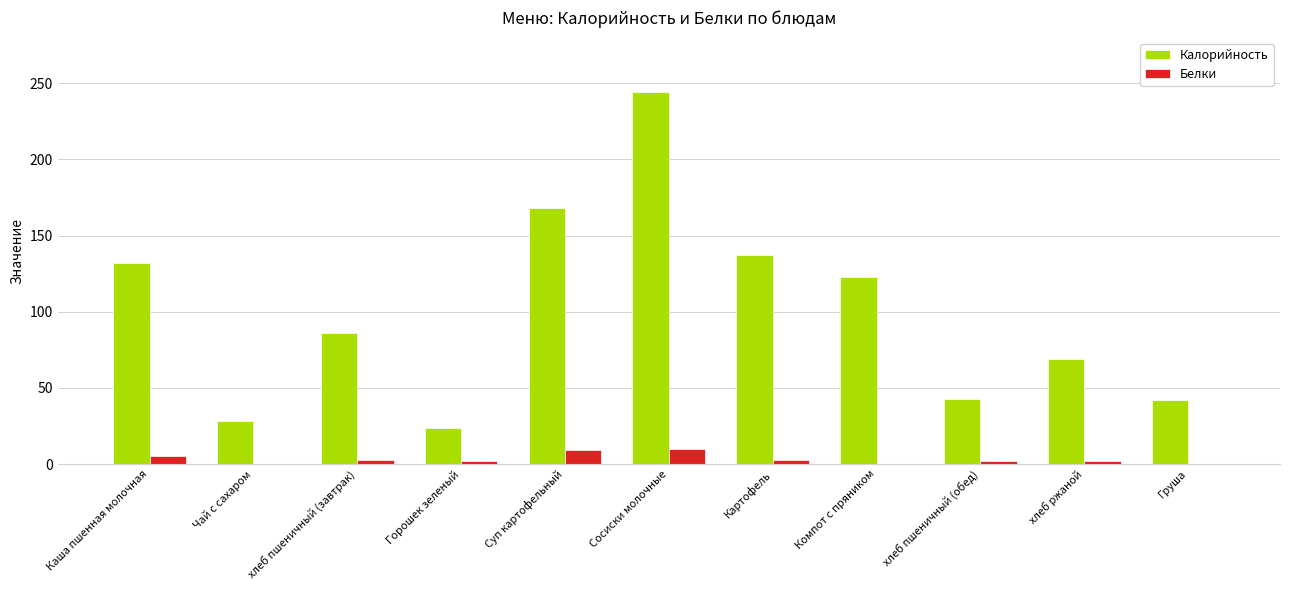

Which series has the largest total across all categories?

Калорийность